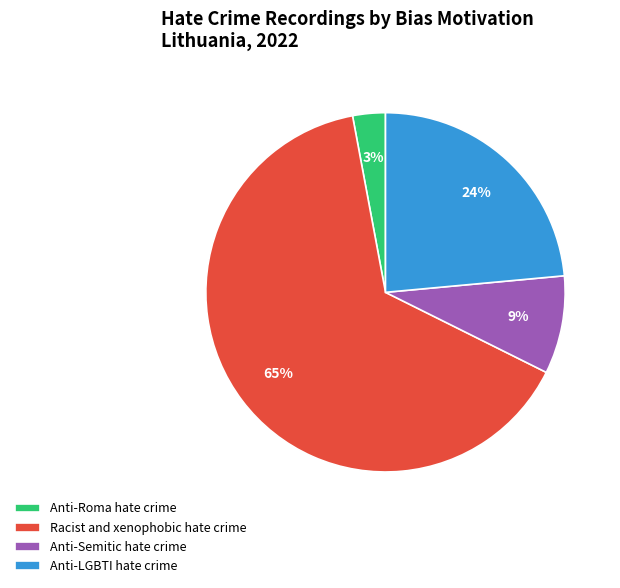

To the nearest percent, what percentage of the pie is Anti-LGBTI hate crime?

24%